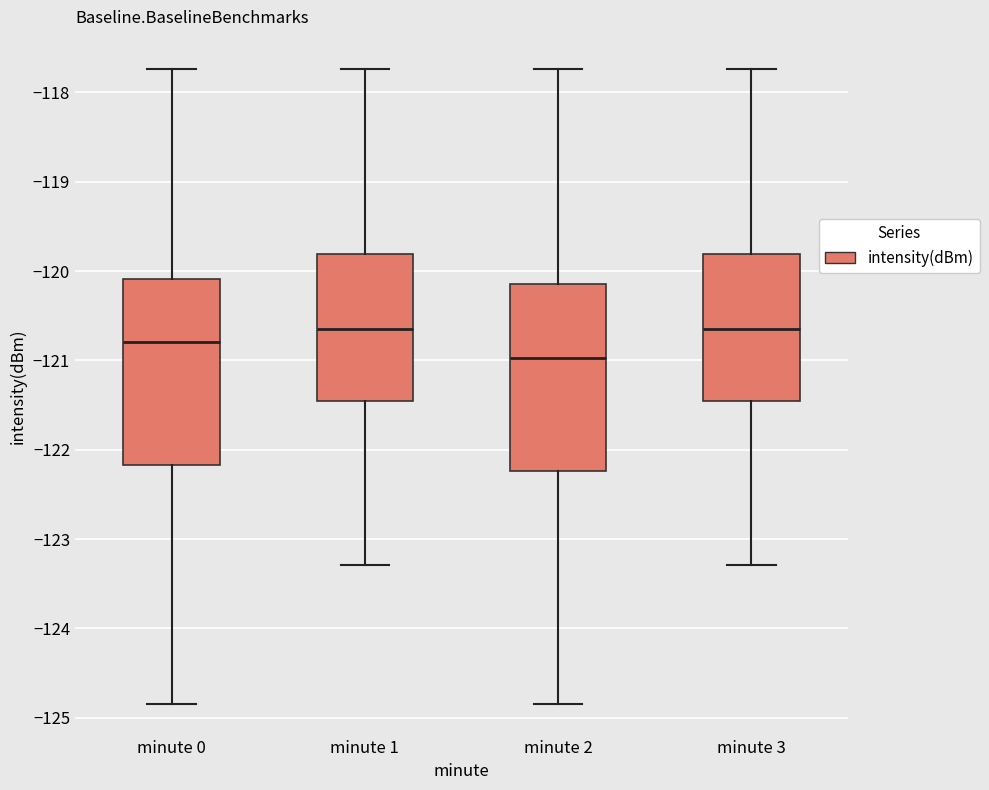

Reading left to right, transcribe this box plot: for each box, give where its median line is, the range the box spans, and where its two whiskers end, as read against the y-axis. The values are not printed on the chart, so give them approximately, as read against the axis.

minute 0: median -120.8, box -122.2 to -120.1, whiskers -124.8 to -117.7
minute 1: median -120.6, box -121.5 to -119.8, whiskers -123.3 to -117.7
minute 2: median -121.0, box -122.2 to -120.2, whiskers -124.8 to -117.7
minute 3: median -120.6, box -121.5 to -119.8, whiskers -123.3 to -117.7